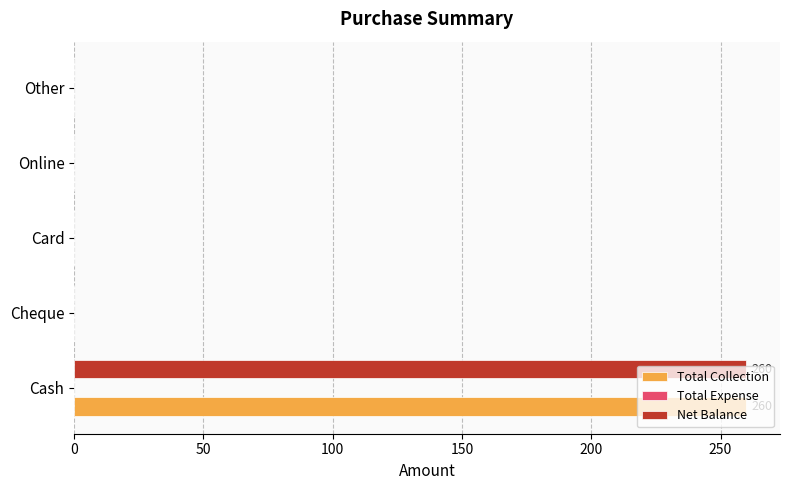

What is the maximum value shown in the chart?

260